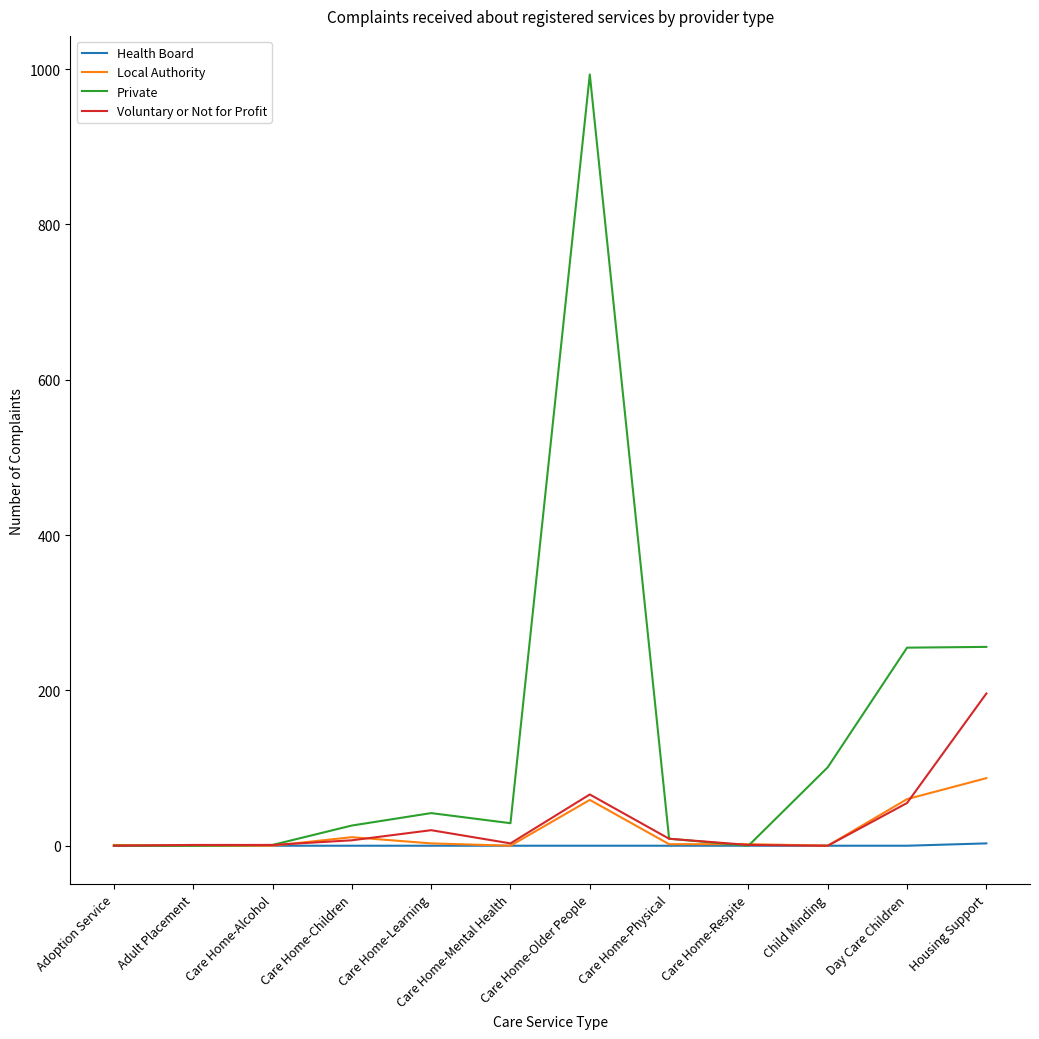

Is this an area chart (filled region under the line)?

No